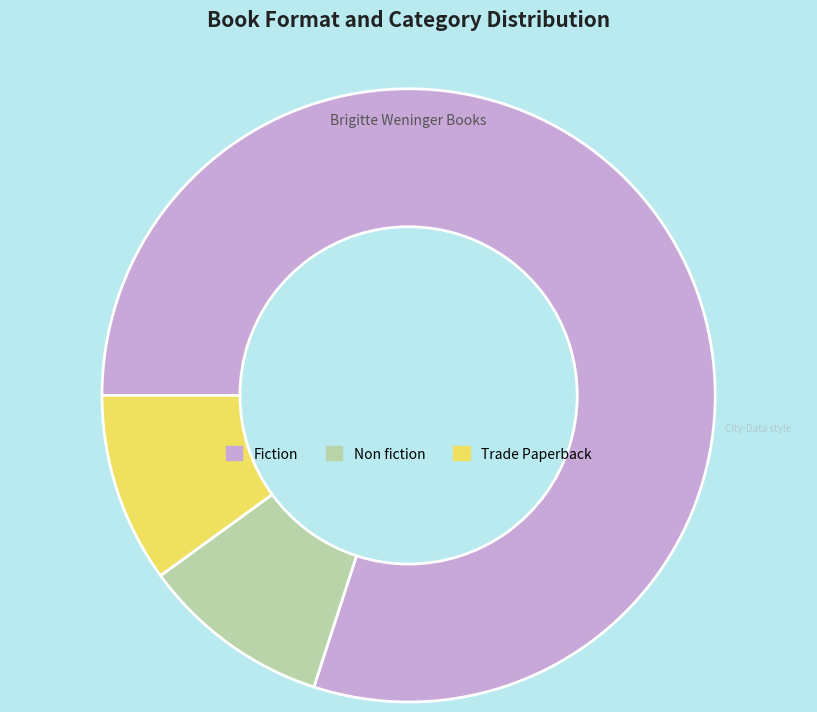

Which slice represents more than half of the pie?

Fiction